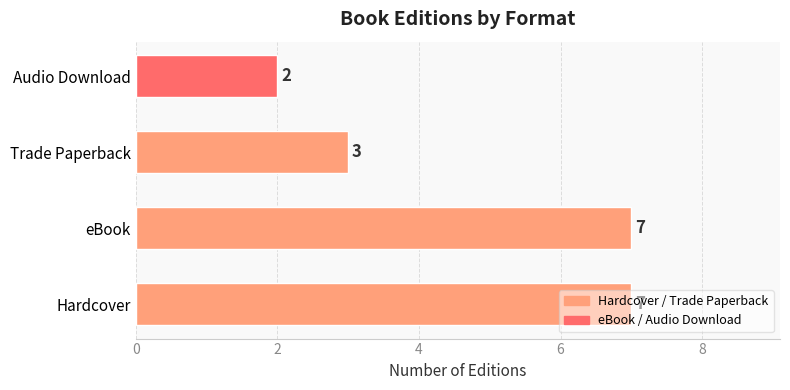

What is the difference between the values at Hardcover and Audio Download?

5